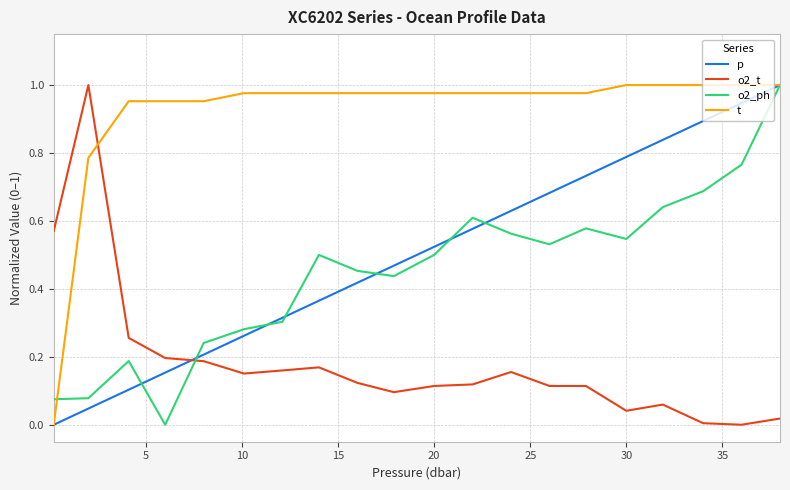

Which series has the largest total across all categories?

t